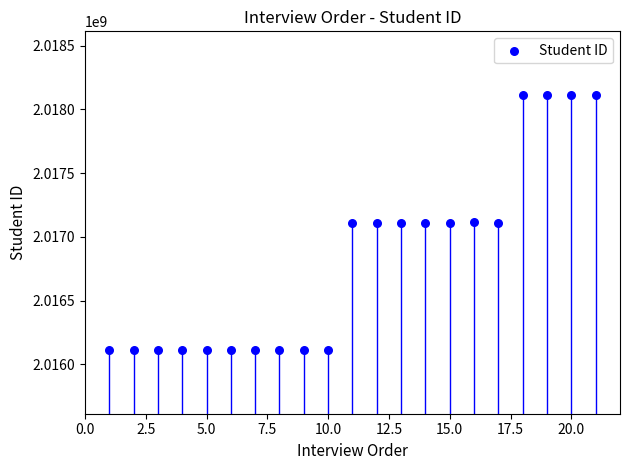

What is the range of X values (max minus min)?

20